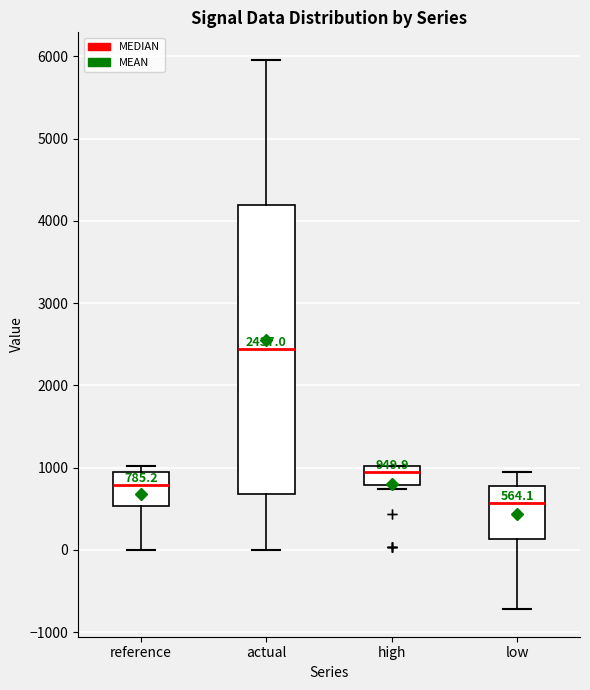

Which box is the tallest, from its lower edge to its upper edge?

actual